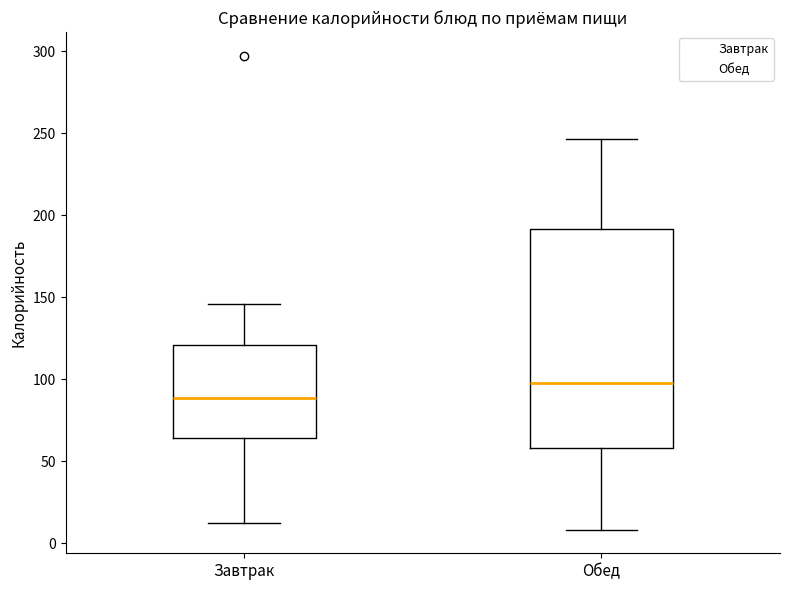

Which box has the highest median line?

Обед